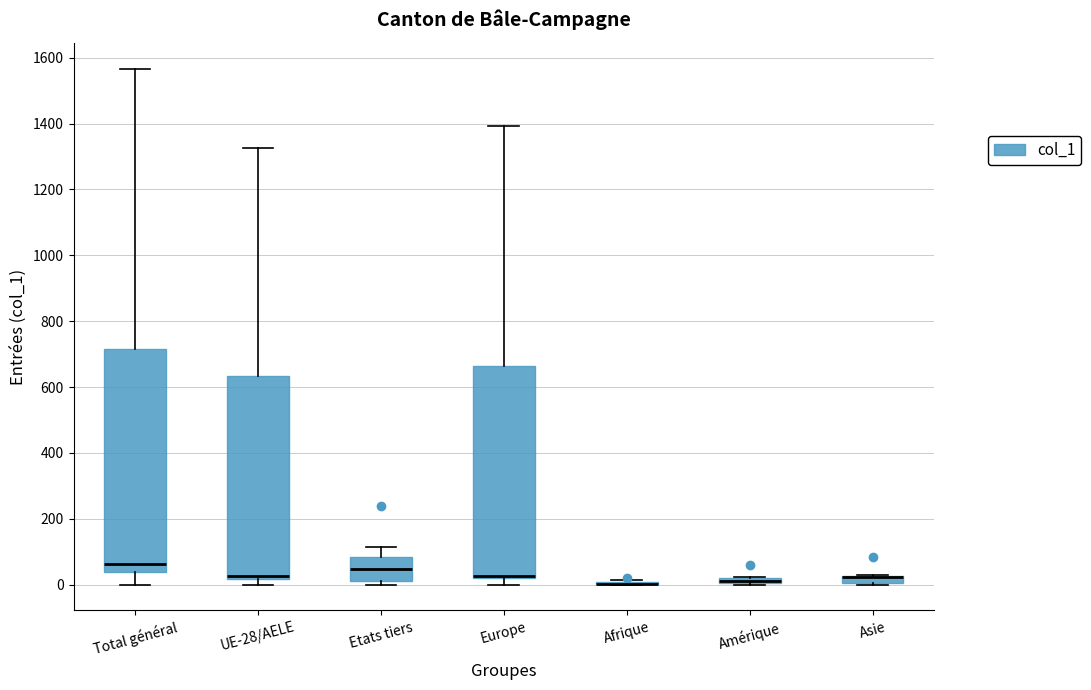

Where is the lower edge of the box for Etats tiers on the y-axis? The values are not printed on the chart, so give them approximately, as read against the axis.

20